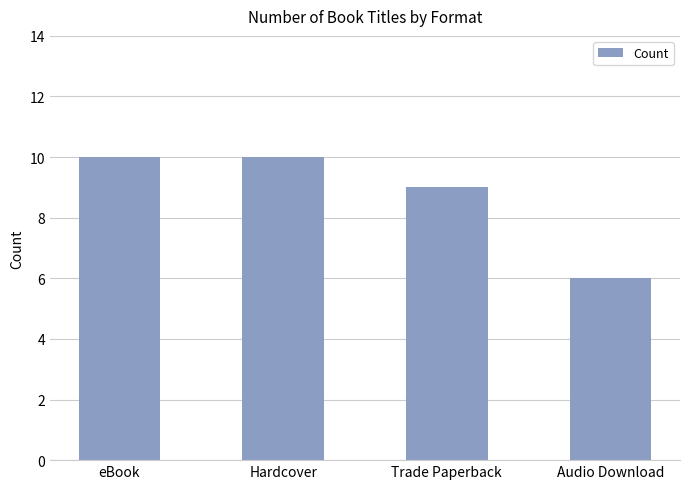

Does the chart contain stacked bars?

No